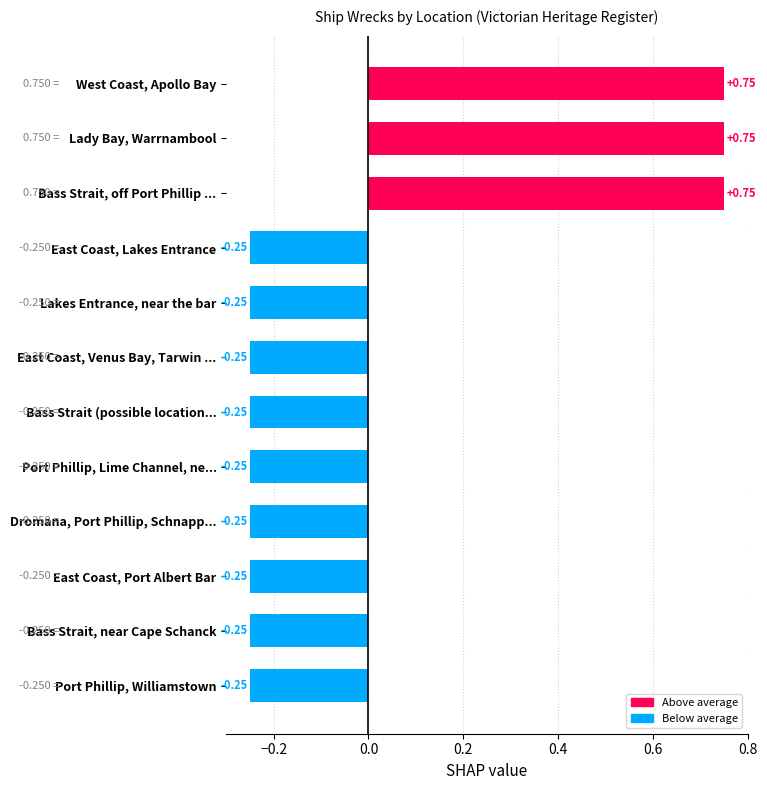

Which has a higher value, Bass Strait, off Port Phillip ... or Bass Strait, near Cape Schanck?

Bass Strait, off Port Phillip ...